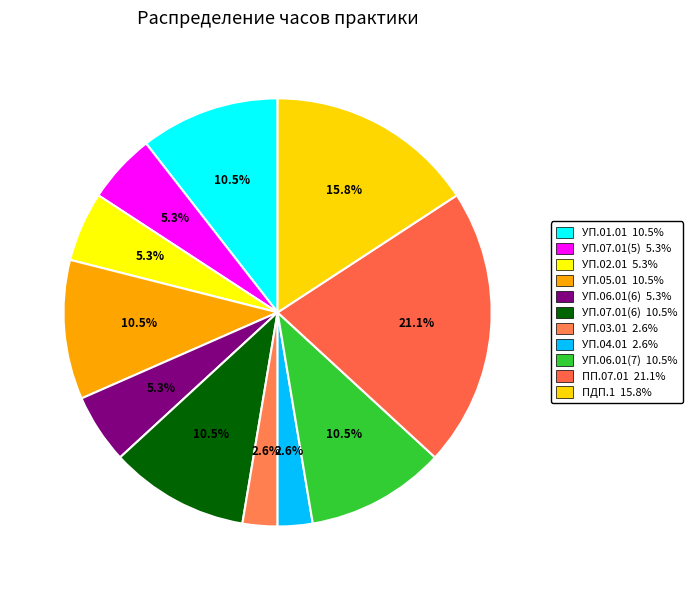

How many slices are in this pie chart?

11